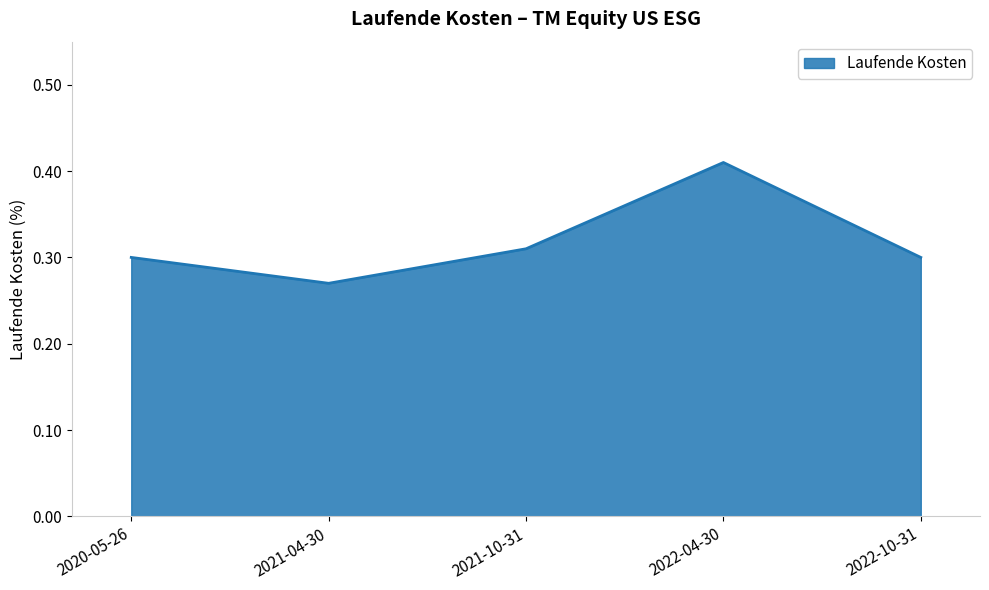

At which category does the chart reach its peak across all series?

2022-04-30